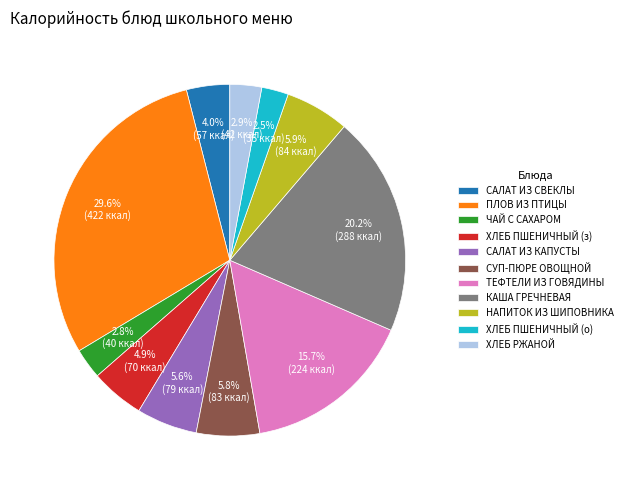

What portion of the pie excludes ТЕФТЕЛИ ИЗ ГОВЯДИНЫ?

84.3%